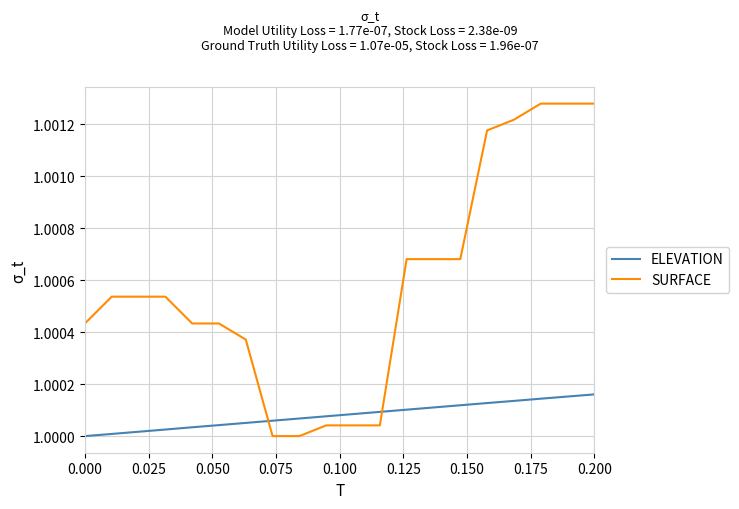

Rank the series by their maximum value, from highest to lowest.

SURFACE, ELEVATION